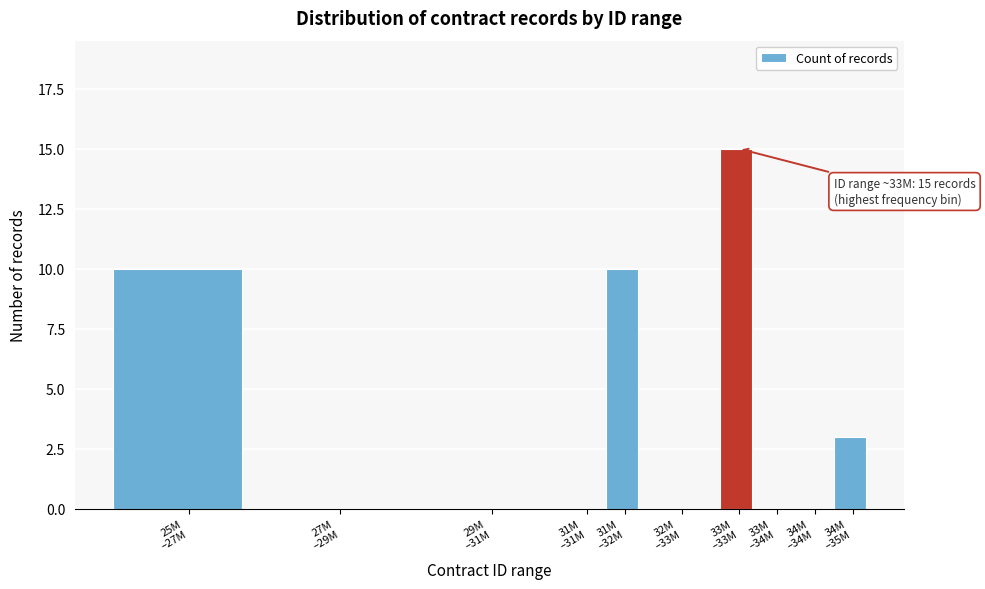

What is the sum of all values?

38